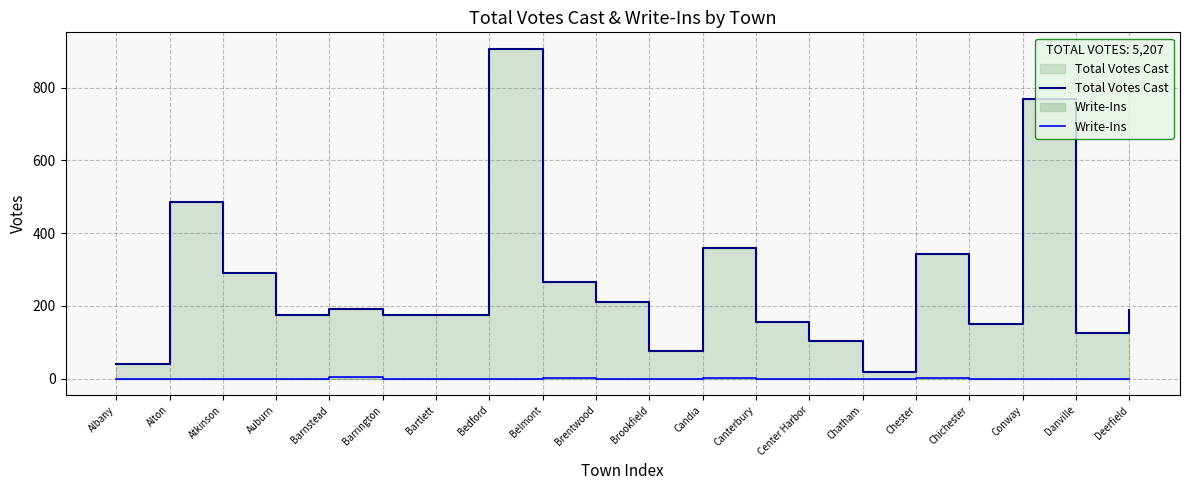

Does the chart have visible grid lines?

Yes